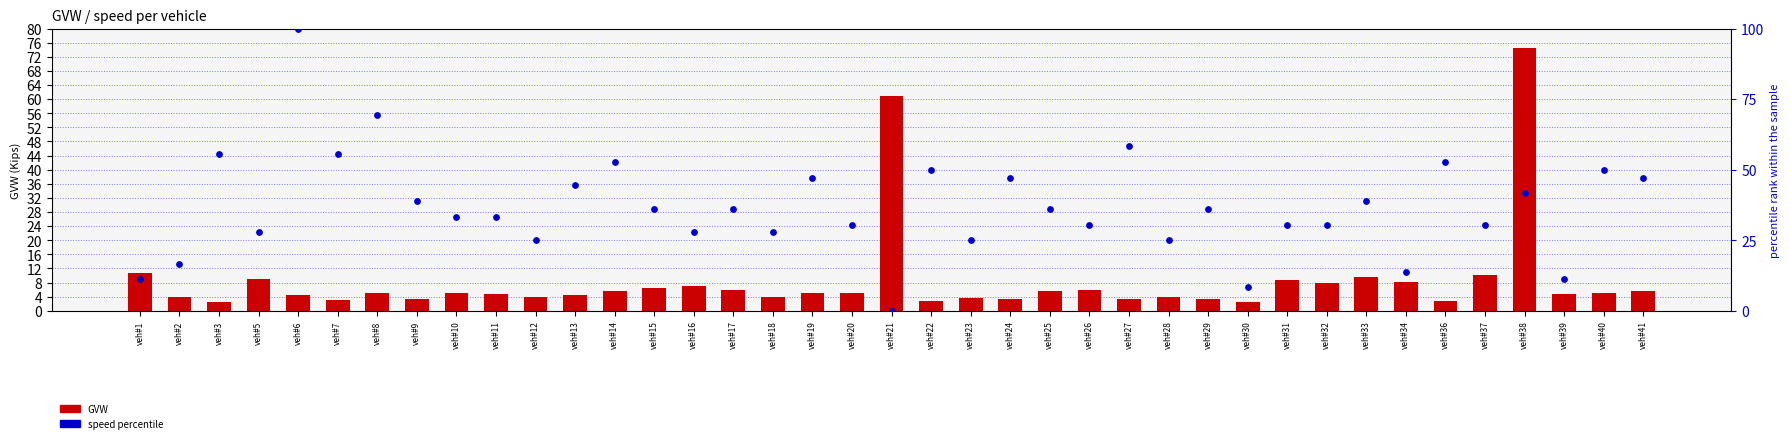

Which series has the widest spread of Y values?

speed percentile